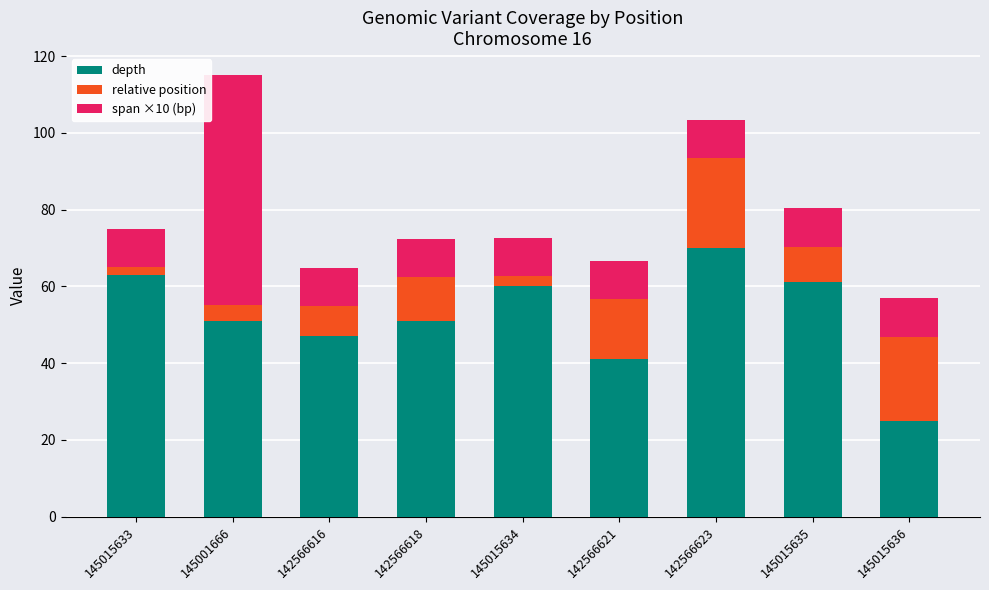

What is the difference between the depth values at 145001666 and 145015634?

9.0